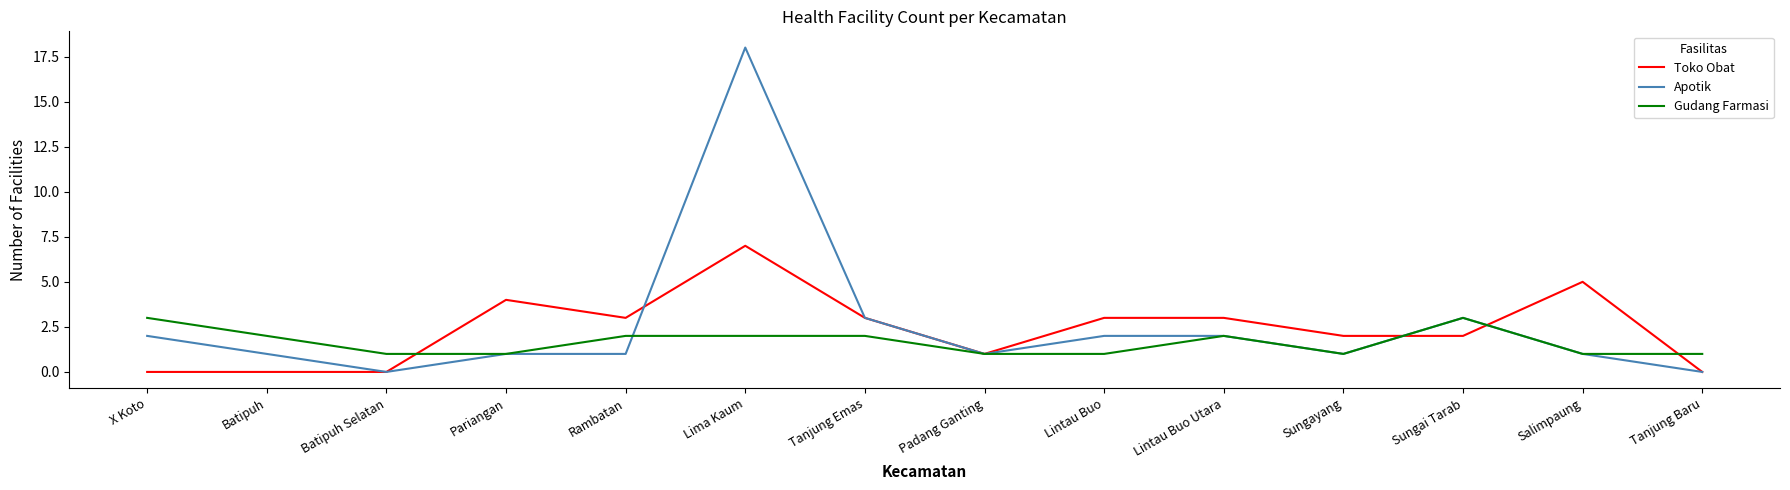

Between Batipuh and Lima Kaum, which series saw the biggest shift?

Apotik